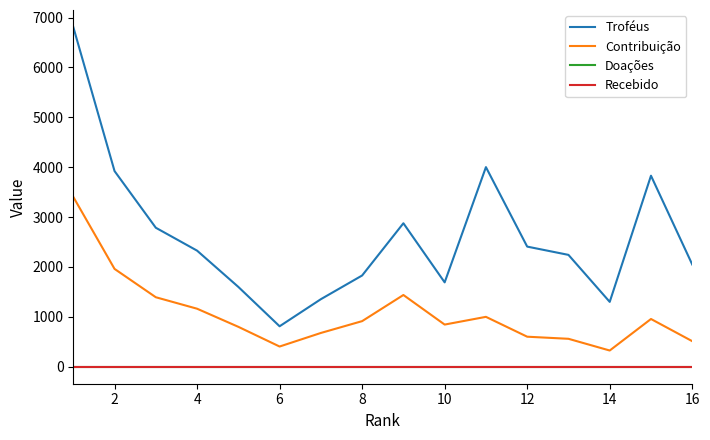

Does the chart have visible grid lines?

No